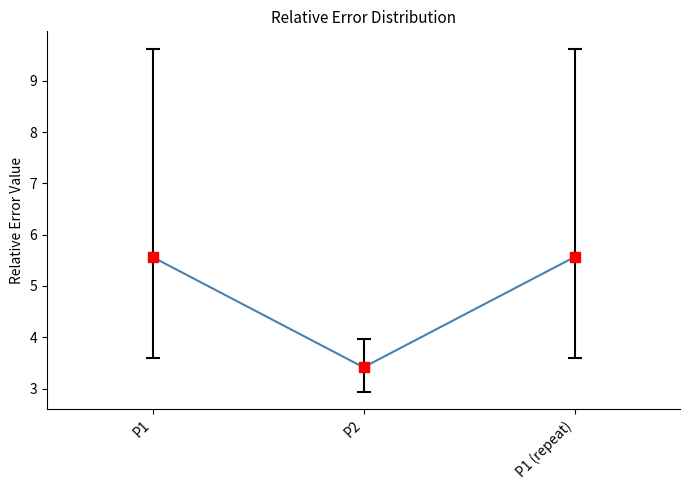

Which has a higher value, P1 or P2?

P1